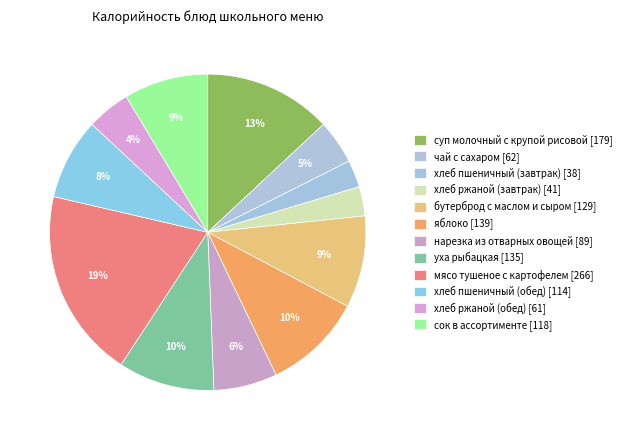

What is the largest slice in the pie chart?

мясо тушеное с картофелем